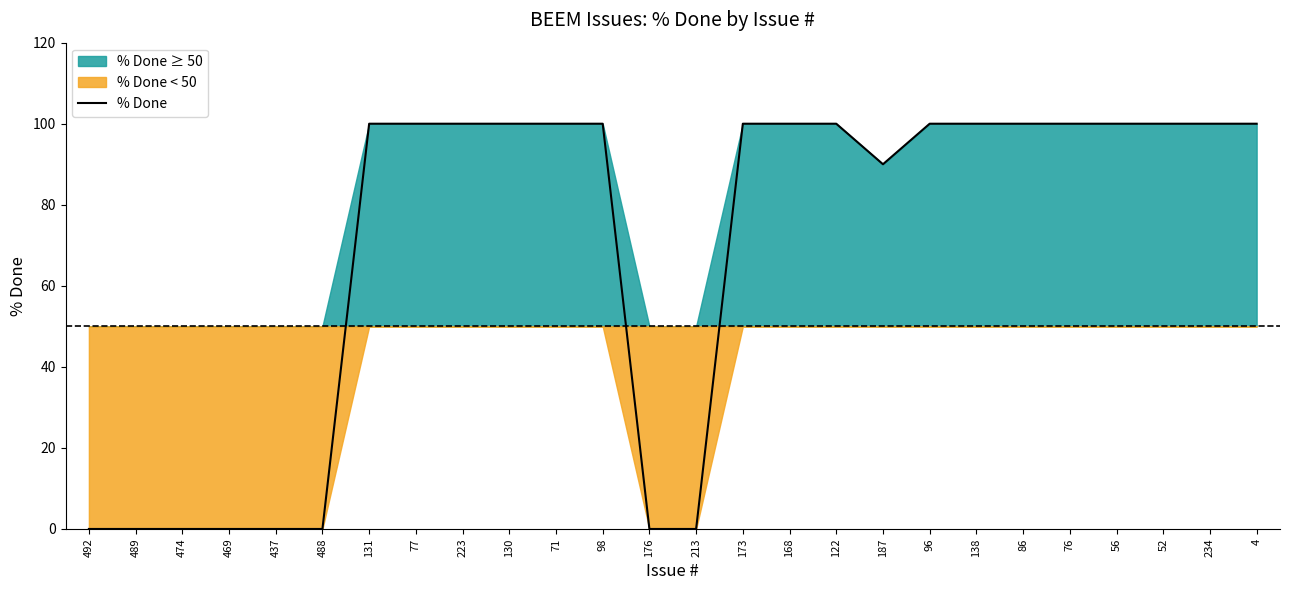

What is the greatest value displayed?

100